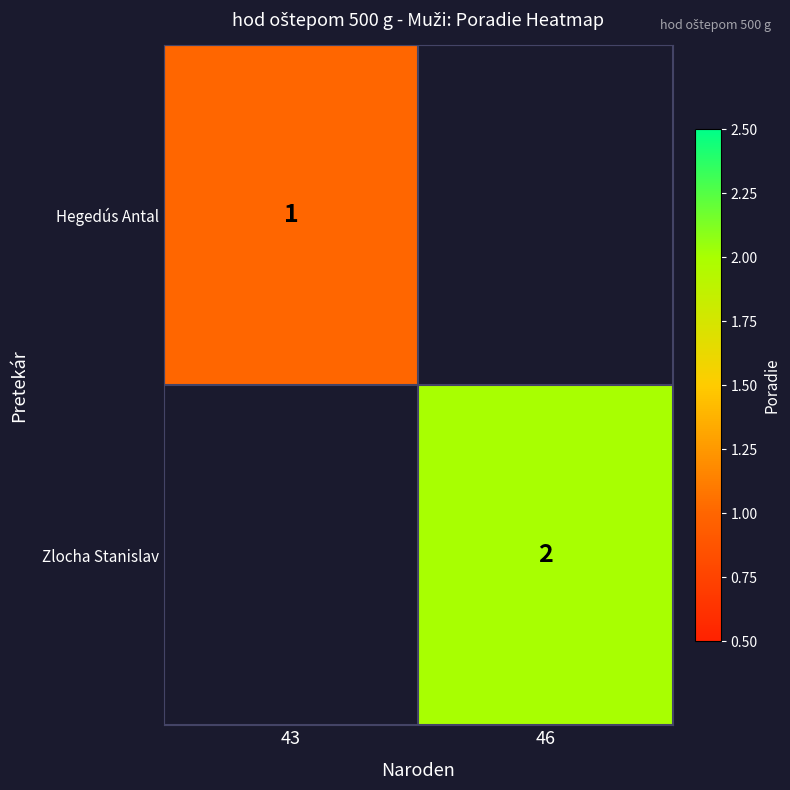

The Zlocha Stanislav series shows 3 at 46. True or false?

False